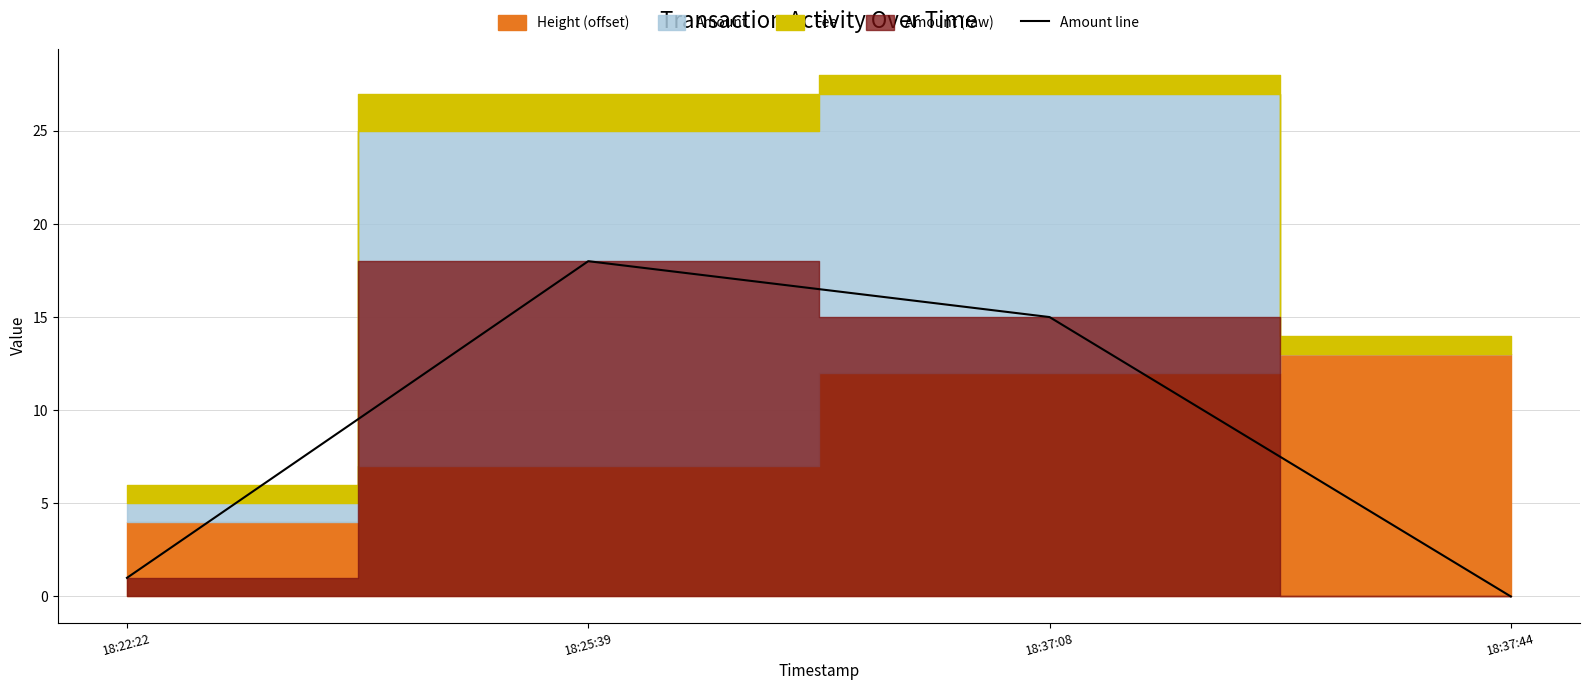

Reading left to right, transcribe all the data shown in this chart.

18:22:22=1	18:25:39=18	18:37:08=15	18:37:44=0